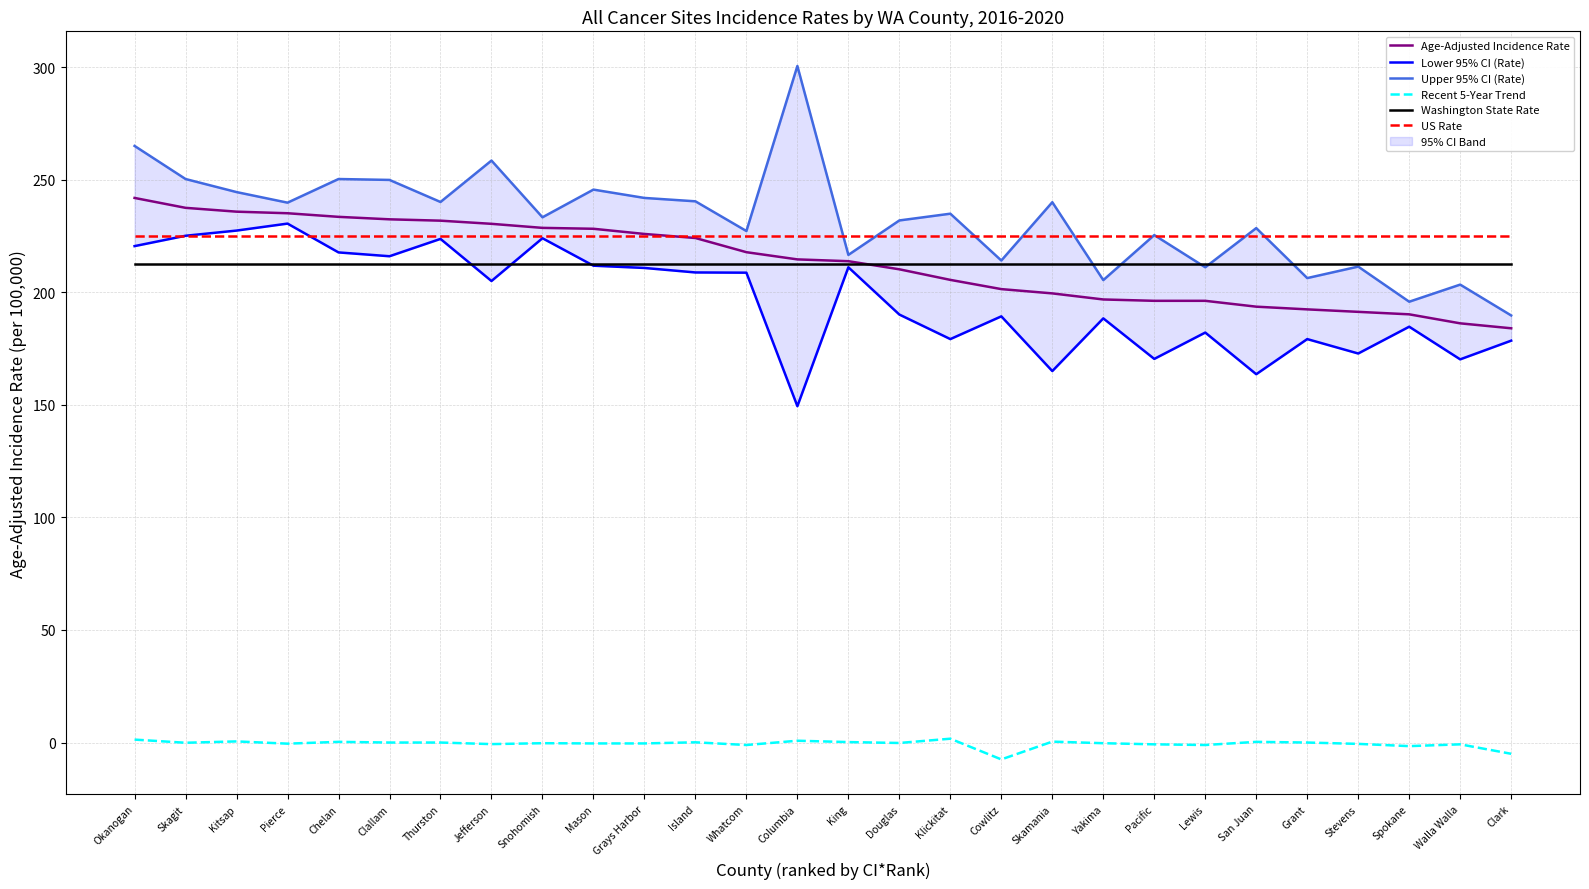

Rank the series at Pacific from lowest to highest value.

Recent 5-Year Trend, Lower 95% CI (Rate), Age-Adjusted Incidence Rate, Washington State Rate, US Rate, Upper 95% CI (Rate)